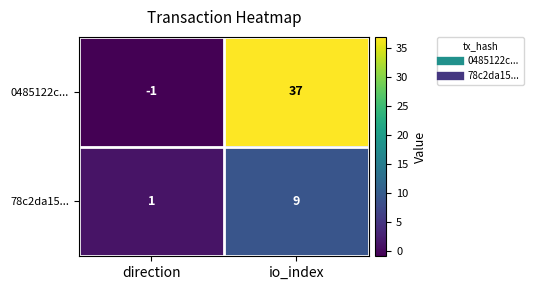

At how many categories does at least one series exceed 25?

1